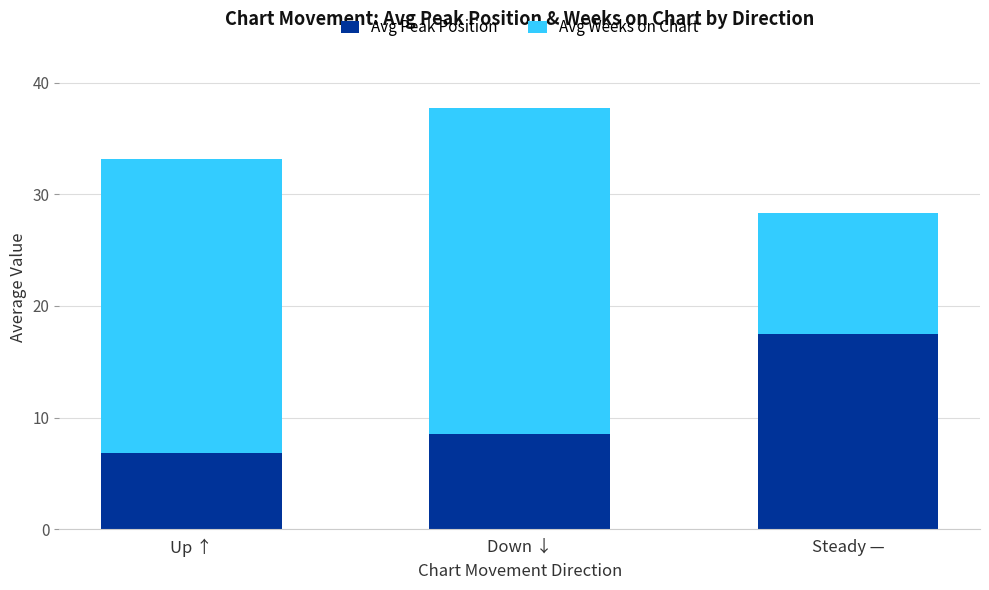

List the labels in order of Avg Peak Position value, largest first.

Steady —, Down ↓, Up ↑